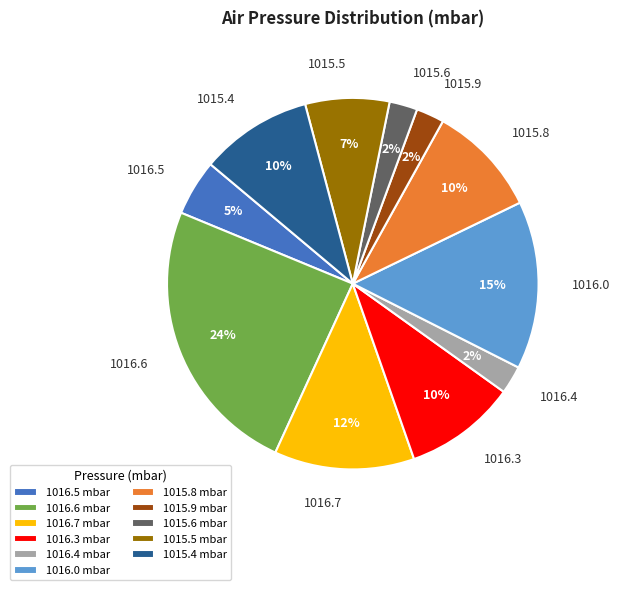

Is there any slice that represents more than half of the pie?

No